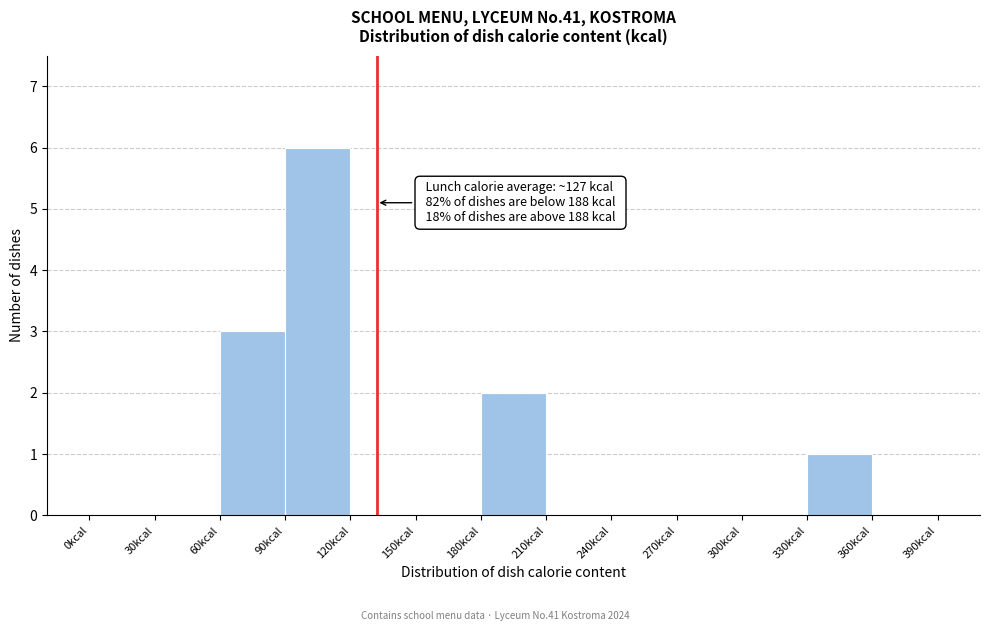

Over which range of the x-axis is the bar tallest?

90 to 120